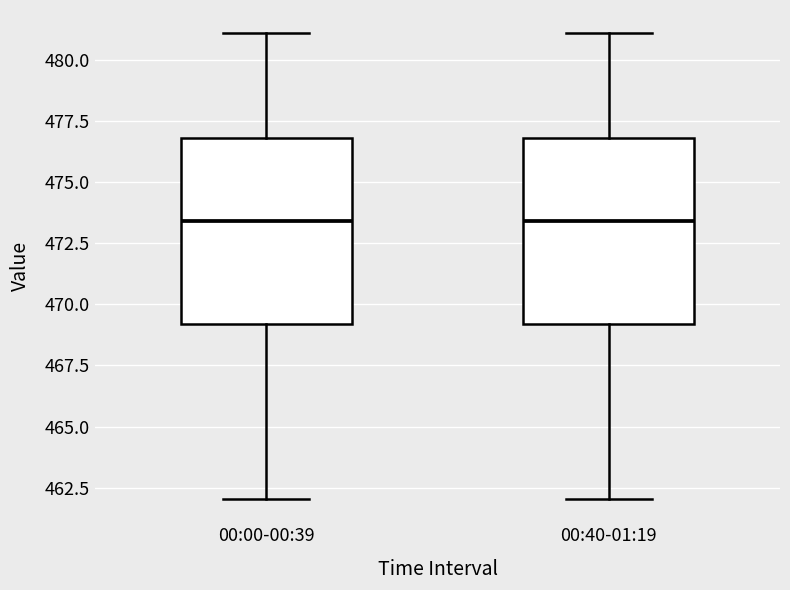

Reading left to right, read every box against the y-axis: the position of its median line, the range the box covers, and the ends of its whiskers. The values are not printed on the chart, so give them approximately, as read against the axis.

00:00-00:39: median 473.5, box 469.0 to 477.0, whiskers 462.0 to 481.0
00:40-01:19: median 473.5, box 469.0 to 477.0, whiskers 462.0 to 481.0